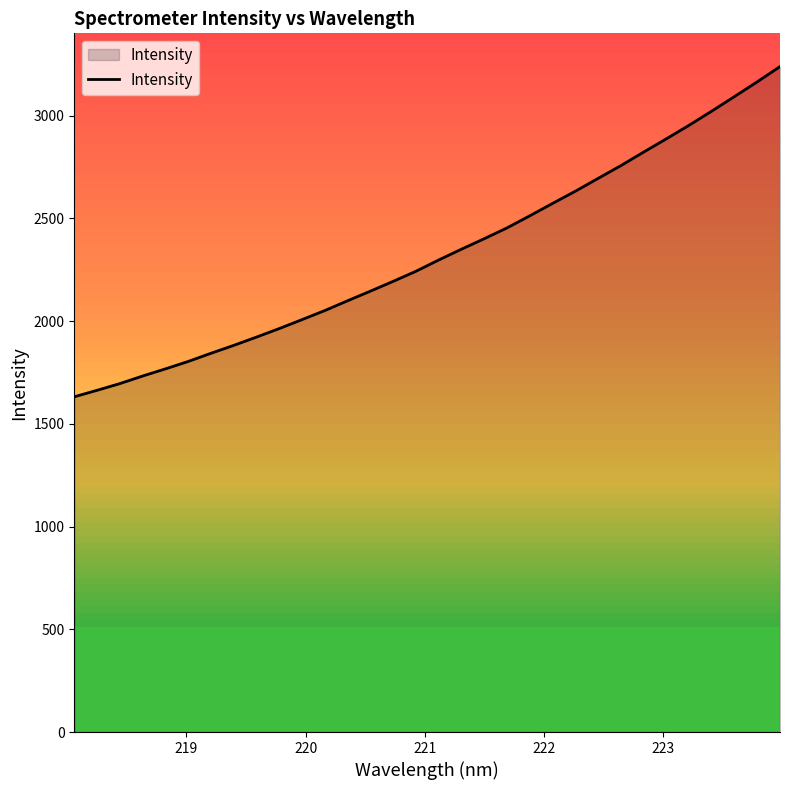

What is the smallest value displayed?

1631.3